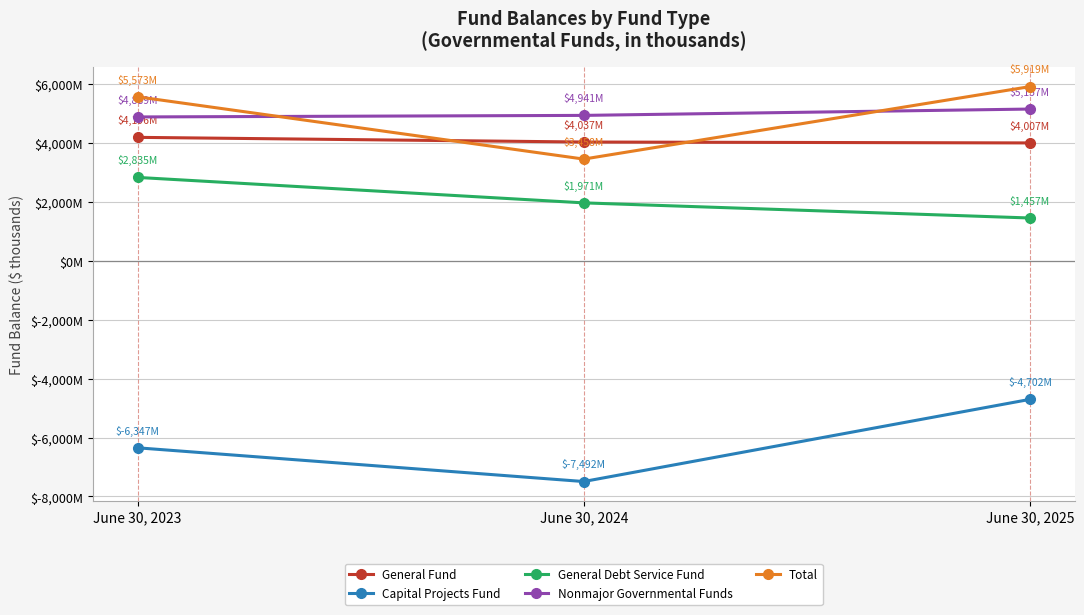

Reading left to right, transcribe all the data shown in this chart.

General Fund: 4195861	4037111	4006656
Capital Projects Fund: -6346587	-7491786	-4702005
General Debt Service Fund: 2835203	1971122	1457481
Nonmajor Governmental Funds: 4888591	4941421	5156719
Total: 5573068	3457868	5918851